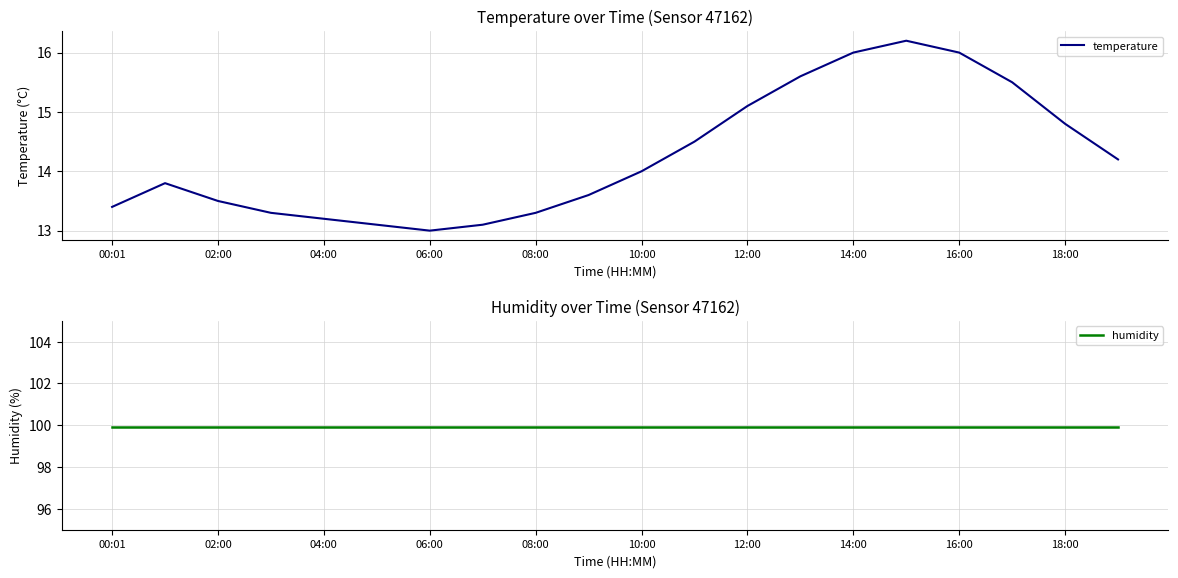

In temperature, how many points are lower than both neighbors (excluding endpoints)?

1